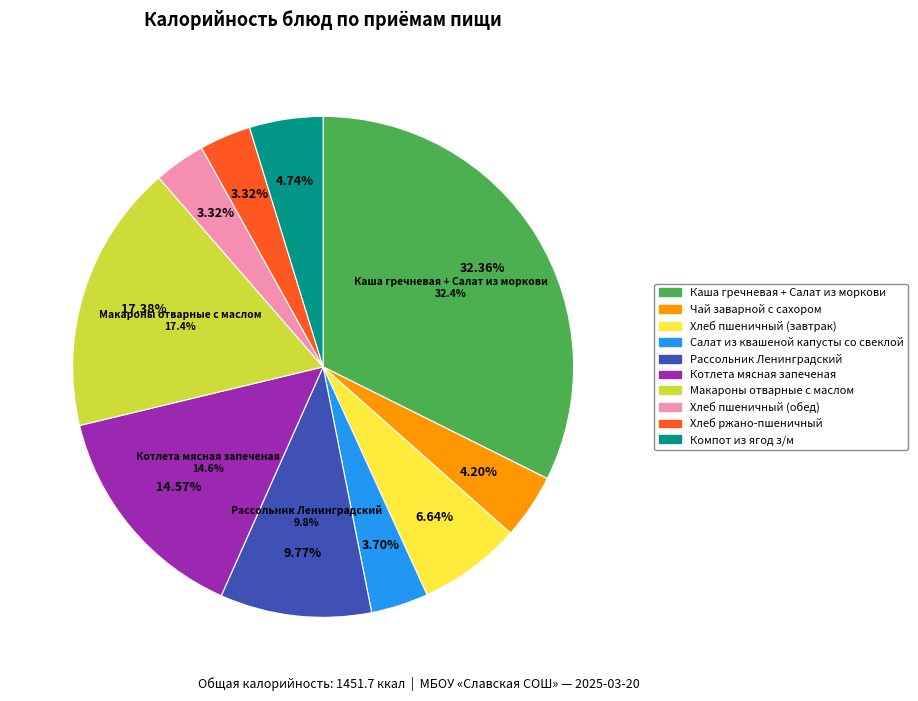

To the nearest percent, what is the difference between the largest and smallest slice percentages?

29%